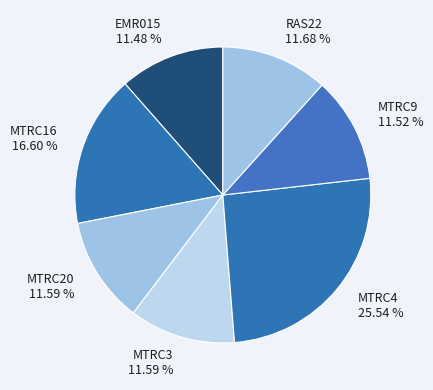

Does any single category account for the majority?

No